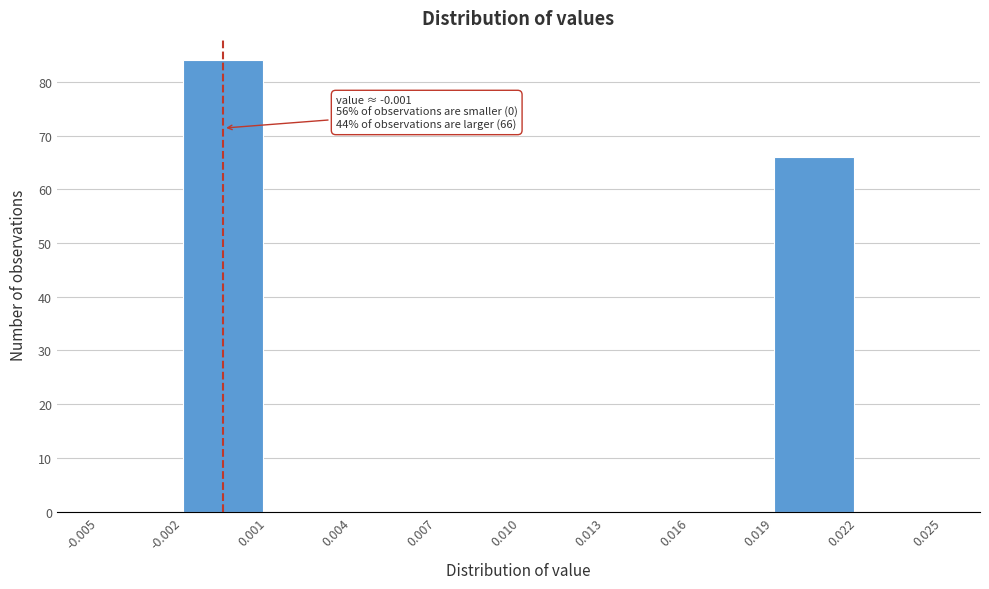

Over which range of the x-axis is the bar tallest?

-0.002 to 0.001